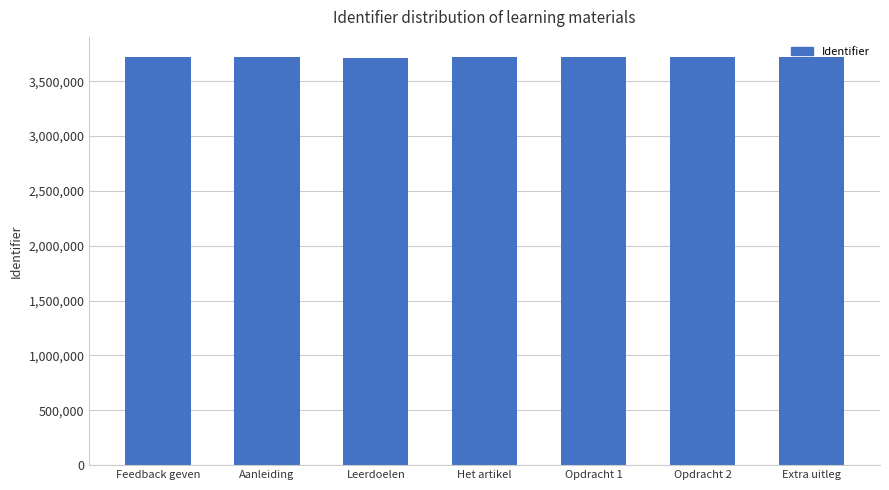

Approximately how many times larger is the value at Opdracht 1 compared to Het artikel?

1.0